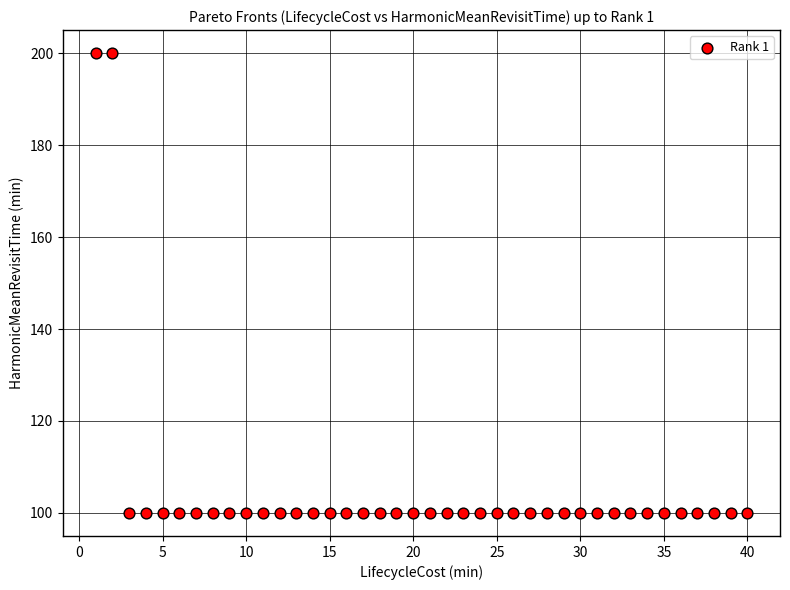

What is the range of X values (max minus min)?

39